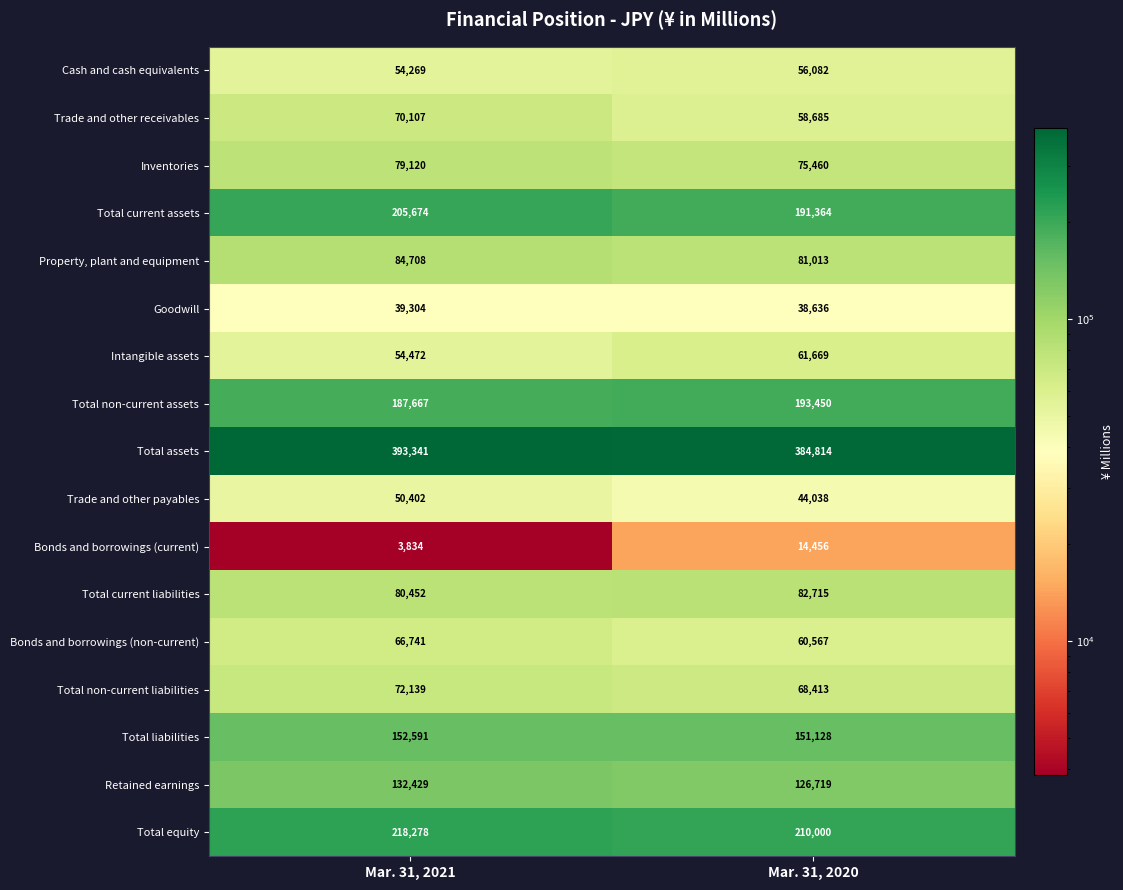

What is the difference between the maximum and minimum values in the Total non-current liabilities series?

3726